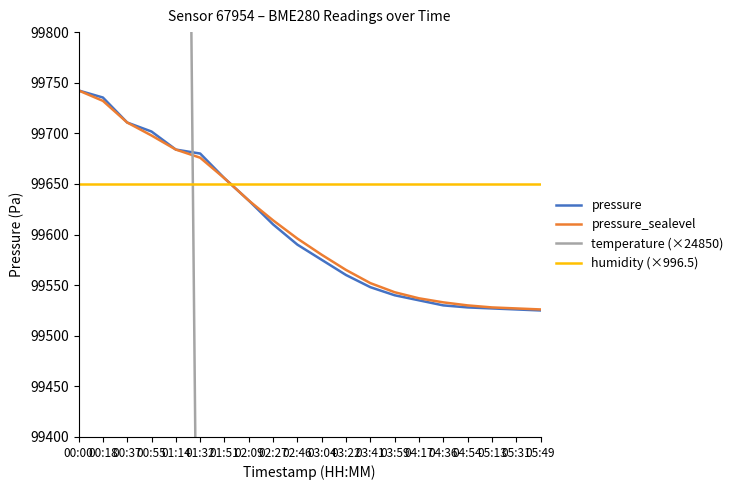

What is the value of the pressure_sealevel point at the 20th from the left?

99526.0